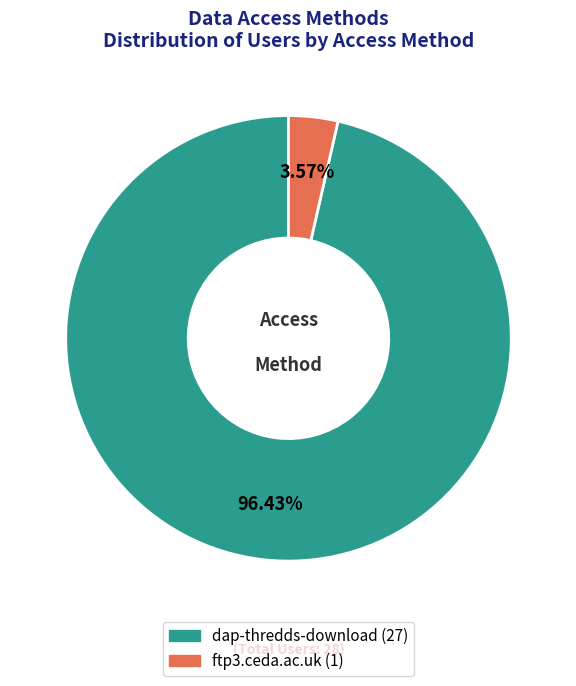

What is the largest slice in the pie chart?

dap-thredds-download